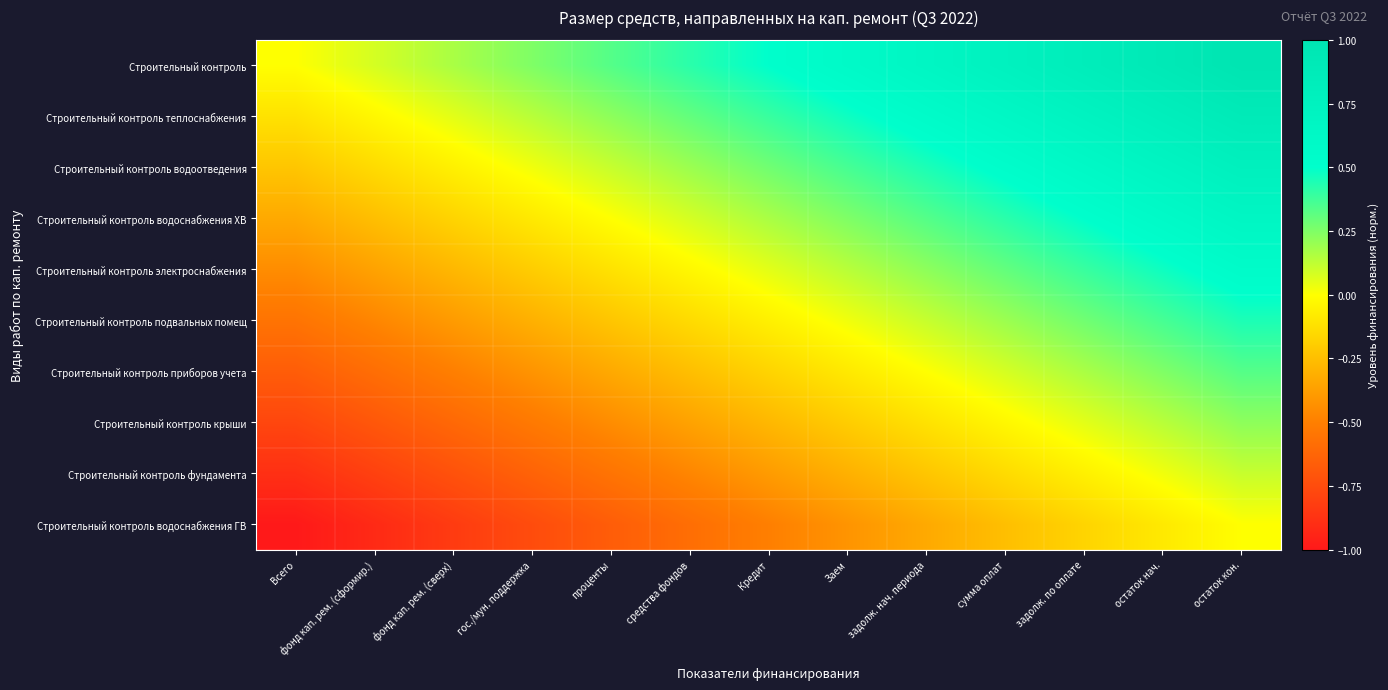

Reading left to right, what are all the values shown in this chart?

Строительный контроль: Всего=0.0	фонд кап. рем. (сформир.)=0.1	фонд кап. рем. (сверх)=0.2	гос./мун. поддержка=0.2	проценты=0.3	средства фондов=0.4	Кредит=0.5	Заем=0.6	задолж. нач. периода=0.7	сумма оплат=0.8	задолж. по оплате=0.8	остаток нач.=0.9	остаток кон.=1.0
Строительный контроль теплоснабжения: Всего=-0.1	фонд кап. рем. (сформир.)=-0.0	фонд кап. рем. (сверх)=0.1	гос./мун. поддержка=0.1	проценты=0.2	средства фондов=0.3	Кредит=0.4	Заем=0.5	задолж. нач. периода=0.6	сумма оплат=0.6	задолж. по оплате=0.7	остаток нач.=0.8	остаток кон.=0.9
Строительный контроль водоотведения: Всего=-0.2	фонд кап. рем. (сформир.)=-0.1	фонд кап. рем. (сверх)=-0.1	гос./мун. поддержка=0.0	проценты=0.1	средства фондов=0.2	Кредит=0.3	Заем=0.4	задолж. нач. периода=0.4	сумма оплат=0.5	задолж. по оплате=0.6	остаток нач.=0.7	остаток кон.=0.8
Строительный контроль водоснабжения ХВ: Всего=-0.3	фонд кап. рем. (сформир.)=-0.2	фонд кап. рем. (сверх)=-0.2	гос./мун. поддержка=-0.1	проценты=0.0	средства фондов=0.1	Кредит=0.2	Заем=0.3	задолж. нач. периода=0.3	сумма оплат=0.4	задолж. по оплате=0.5	остаток нач.=0.6	остаток кон.=0.7
Строительный контроль электроснабжения: Всего=-0.4	фонд кап. рем. (сформир.)=-0.4	фонд кап. рем. (сверх)=-0.3	гос./мун. поддержка=-0.2	проценты=-0.1	средства фондов=-0.0	Кредит=0.1	Заем=0.1	задолж. нач. периода=0.2	сумма оплат=0.3	задолж. по оплате=0.4	остаток нач.=0.5	остаток кон.=0.6
Строительный контроль подвальных помещ: Всего=-0.6	фонд кап. рем. (сформир.)=-0.5	фонд кап. рем. (сверх)=-0.4	гос./мун. поддержка=-0.3	проценты=-0.2	средства фондов=-0.1	Кредит=-0.1	Заем=0.0	задолж. нач. периода=0.1	сумма оплат=0.2	задолж. по оплате=0.3	остаток нач.=0.4	остаток кон.=0.4
Строительный контроль приборов учета: Всего=-0.7	фонд кап. рем. (сформир.)=-0.6	фонд кап. рем. (сверх)=-0.5	гос./мун. поддержка=-0.4	проценты=-0.3	средства фондов=-0.2	Кредит=-0.2	Заем=-0.1	задолж. нач. периода=0.0	сумма оплат=0.1	задолж. по оплате=0.2	остаток нач.=0.2	остаток кон.=0.3
Строительный контроль крыши: Всего=-0.8	фонд кап. рем. (сформир.)=-0.7	фонд кап. рем. (сверх)=-0.6	гос./мун. поддержка=-0.5	проценты=-0.4	средства фондов=-0.4	Кредит=-0.3	Заем=-0.2	задолж. нач. периода=-0.1	сумма оплат=-0.0	задолж. по оплате=0.1	остаток нач.=0.1	остаток кон.=0.2
Строительный контроль фундамента: Всего=-0.9	фонд кап. рем. (сформир.)=-0.8	фонд кап. рем. (сверх)=-0.7	гос./мун. поддержка=-0.6	проценты=-0.6	средства фондов=-0.5	Кредит=-0.4	Заем=-0.3	задолж. нач. периода=-0.2	сумма оплат=-0.1	задолж. по оплате=-0.1	остаток нач.=0.0	остаток кон.=0.1
Строительный контроль водоснабжения ГВ: Всего=-1.0	фонд кап. рем. (сформир.)=-0.9	фонд кап. рем. (сверх)=-0.8	гос./мун. поддержка=-0.8	проценты=-0.7	средства фондов=-0.6	Кредит=-0.5	Заем=-0.4	задолж. нач. периода=-0.3	сумма оплат=-0.2	задолж. по оплате=-0.2	остаток нач.=-0.1	остаток кон.=0.0